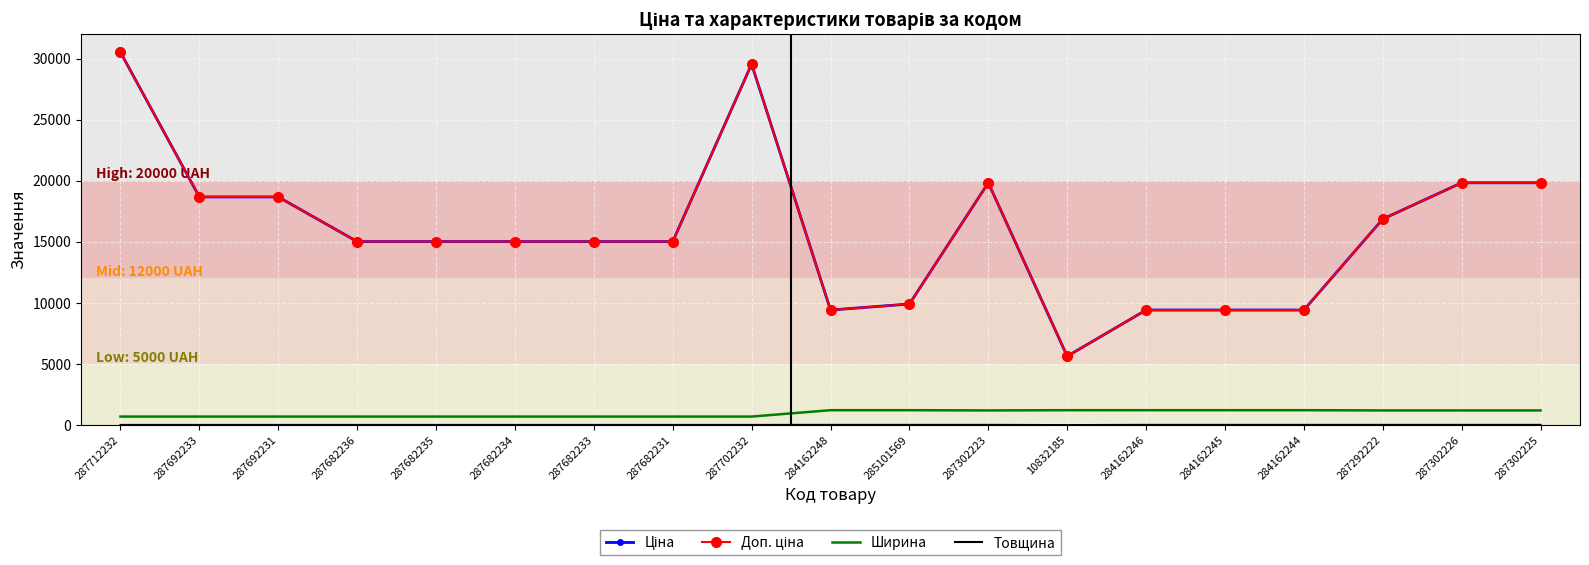

Rank the series by their maximum value, from highest to lowest.

Ціна, Доп. ціна, Ширина, Товщина